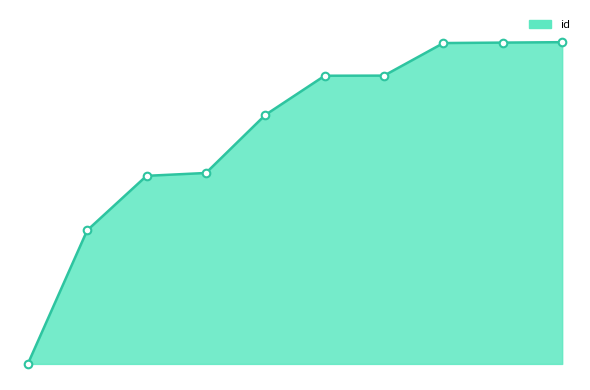

Is this an area chart (filled region under the line)?

Yes